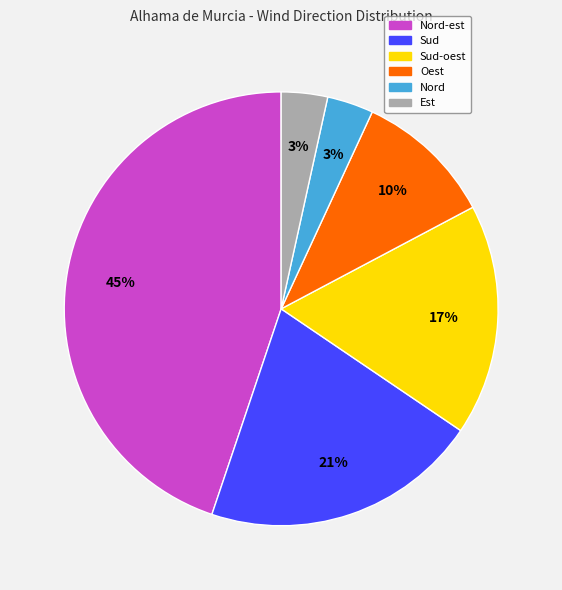

Combined, do Sud and Nord account for over 50%?

No